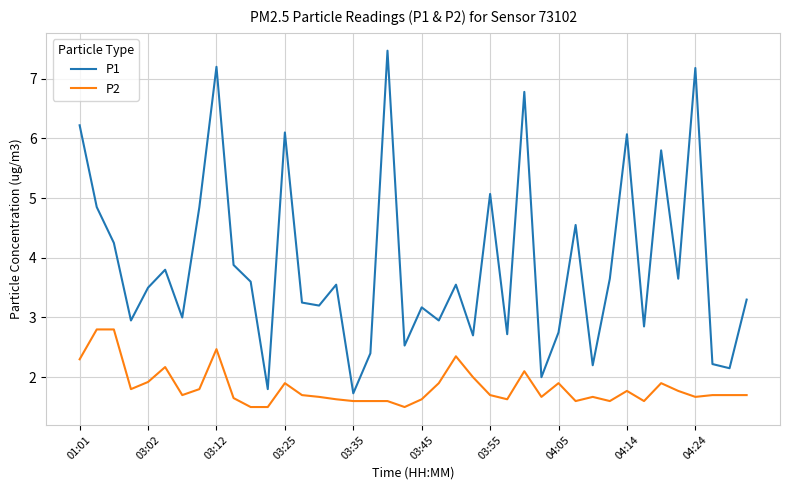

Which series has the widest spread of values?

P1